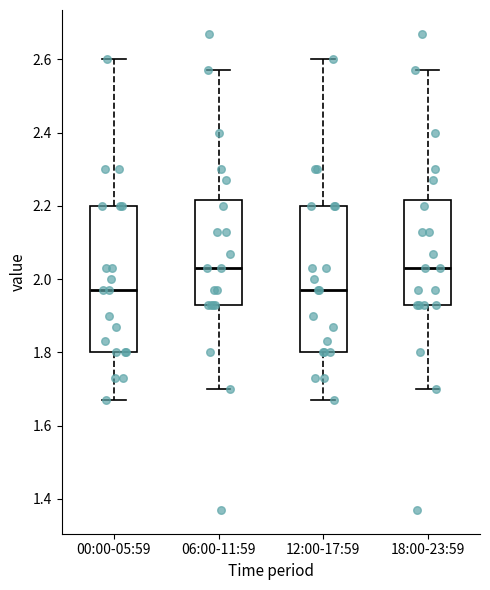

Reading left to right, read every box against the y-axis: the position of its median line, the range the box covers, and the ends of its whiskers. The values are not printed on the chart, so give them approximately, as read against the axis.

00:00-05:59: median 1.98, box 1.80 to 2.20, whiskers 1.68 to 2.60
06:00-11:59: median 2.04, box 1.94 to 2.22, whiskers 1.70 to 2.58
12:00-17:59: median 1.98, box 1.80 to 2.20, whiskers 1.68 to 2.60
18:00-23:59: median 2.04, box 1.94 to 2.22, whiskers 1.70 to 2.58